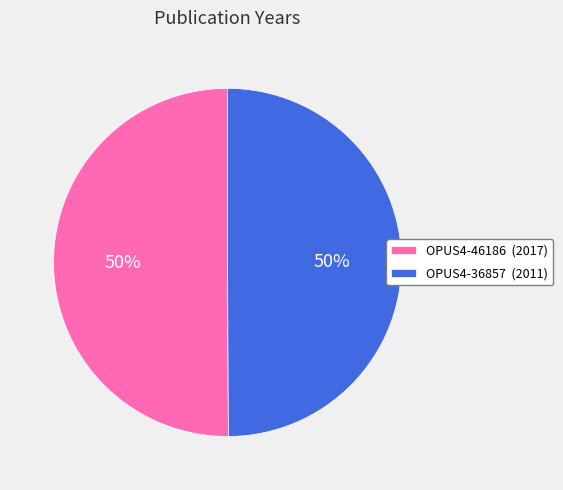

Count the number of slices in the pie.

2